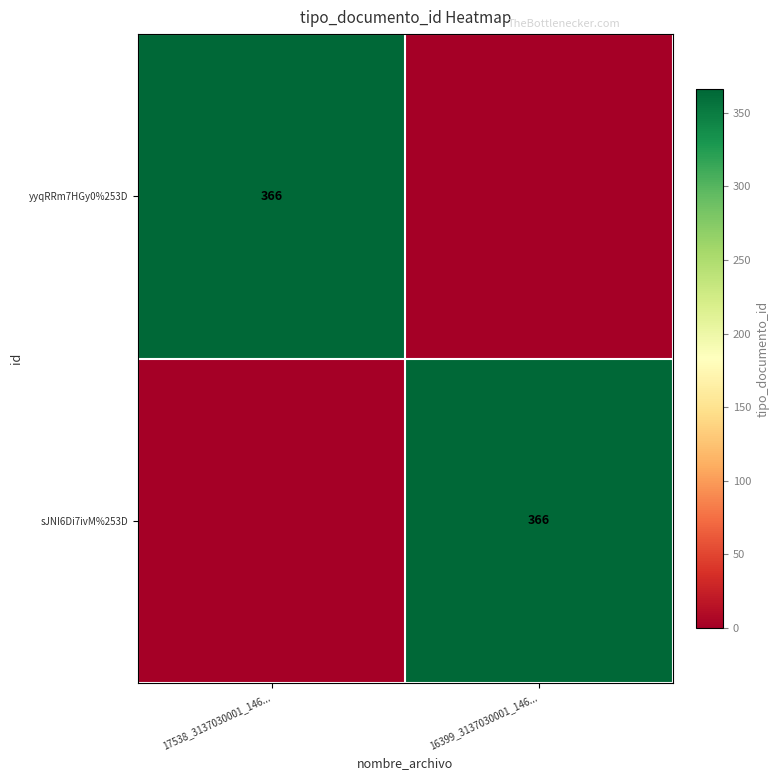

Is it true that yyqRRm7HGy0%253D equals 165 at 17538_3137030001_146...?

False